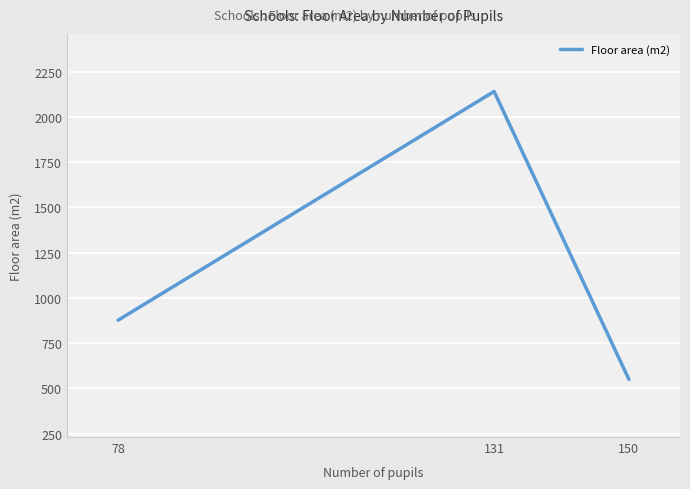

At which category does the chart reach its minimum across all series?

150